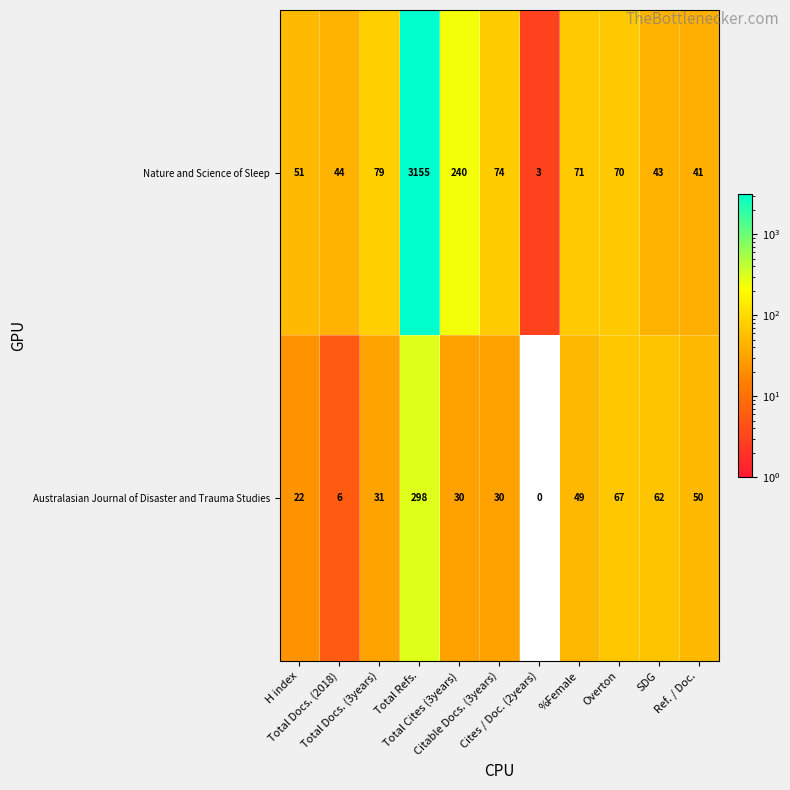

At which category does the chart reach its minimum across all series?

Cites / Doc. (2years)